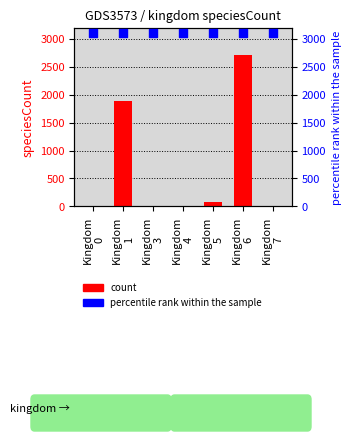

What is the total value across all series at Kingdom
5?

3181